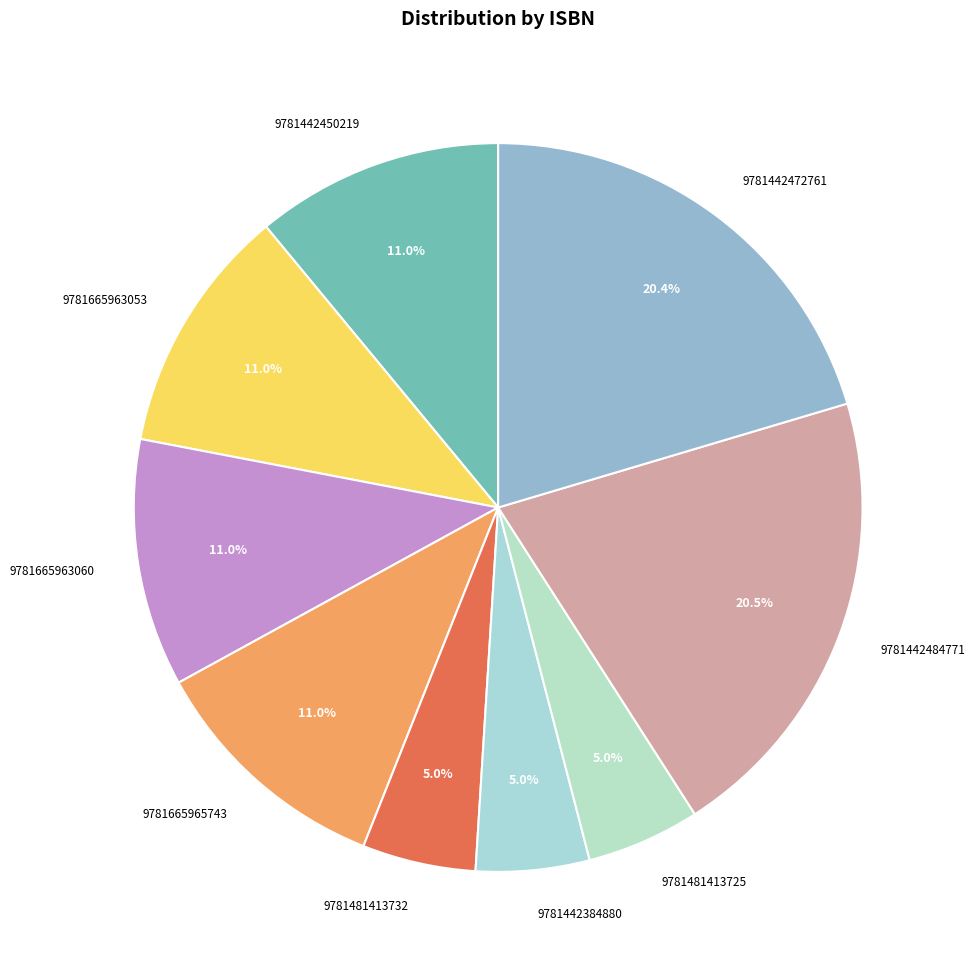

To the nearest percent, what is the average slice percentage?

11%